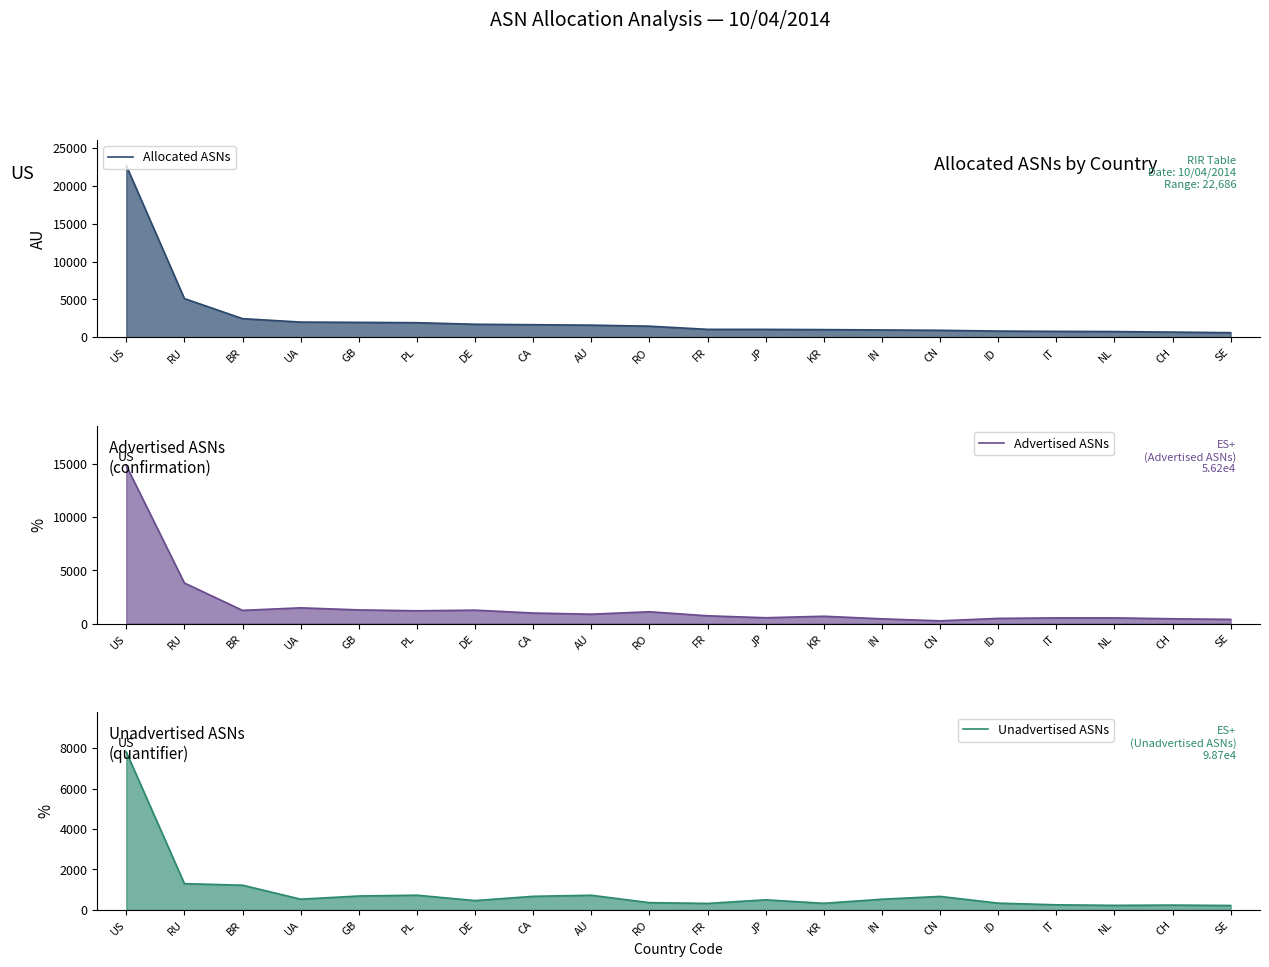

What is the minimum value shown in the chart?

217